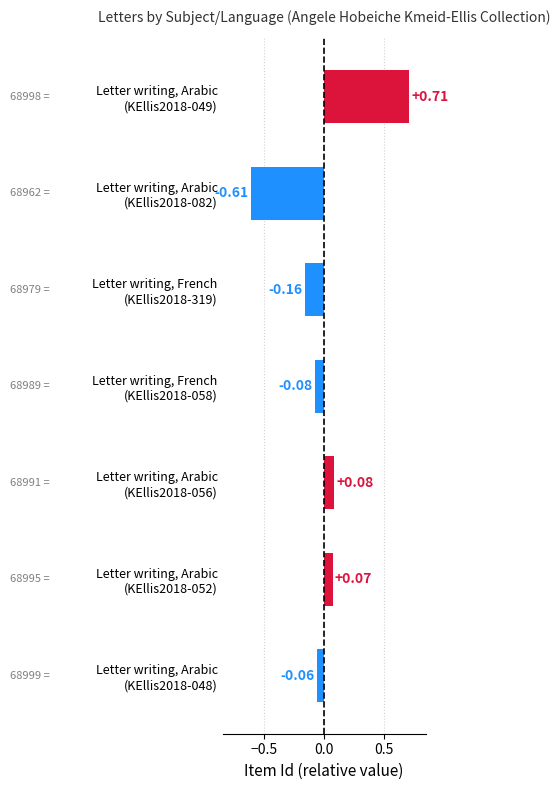

How many values are below zero?

4